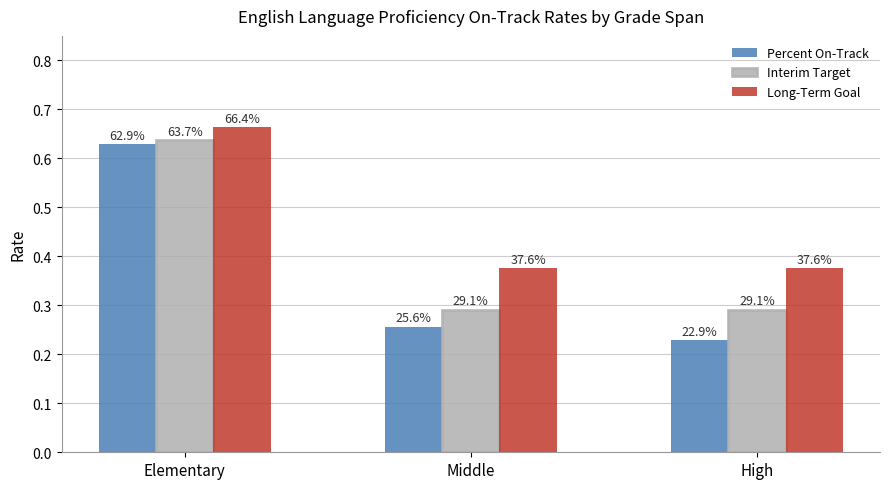

Which label corresponds to the smallest value in the chart?

High